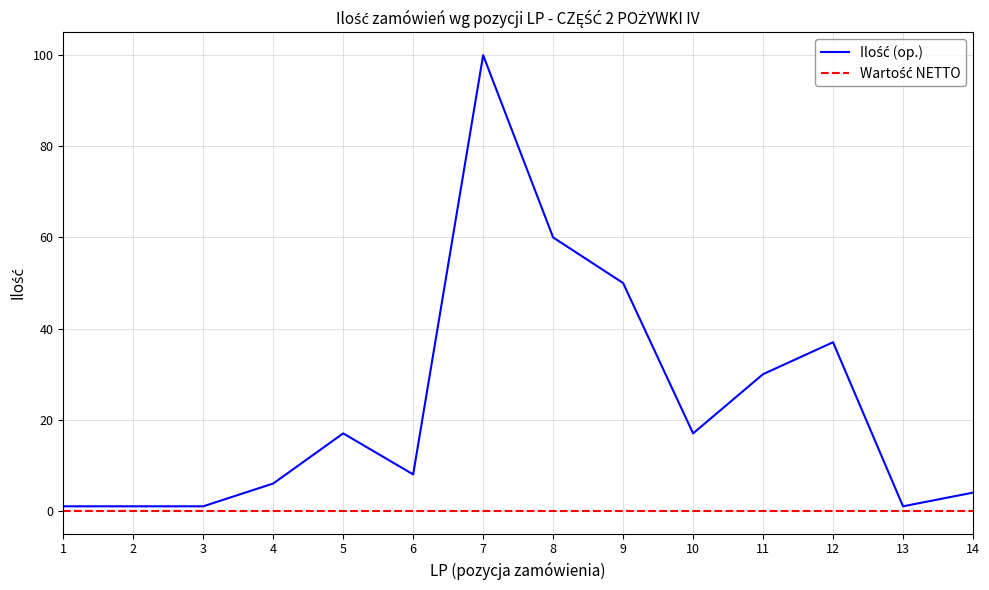

How many lines are shown in the chart?

2